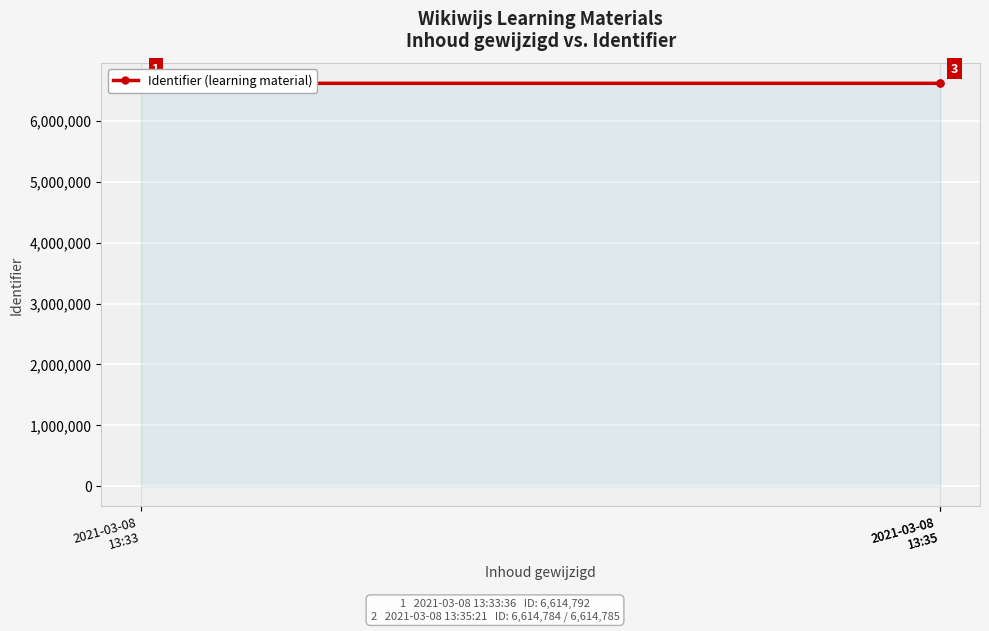

Reading right to left, transcribe all the data shown in this chart.

6614785	6614784	6614792